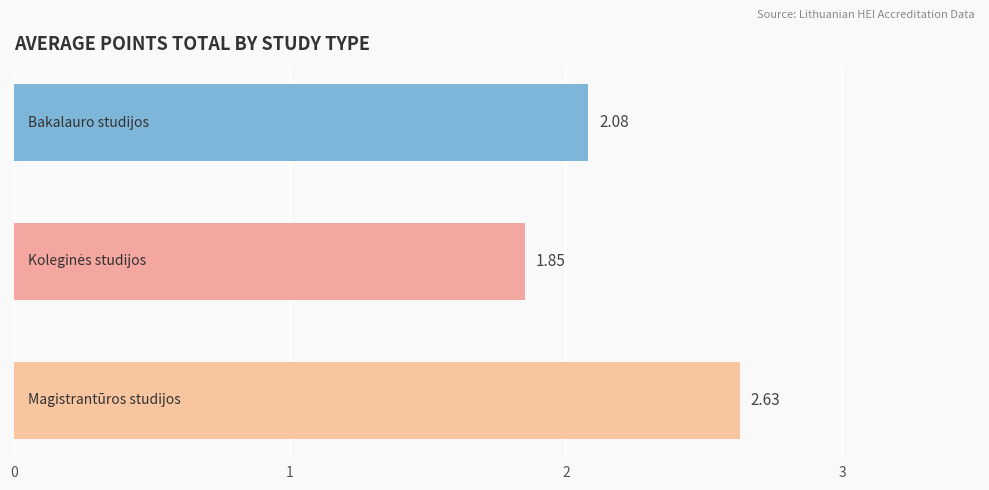

What is the average value?

2.2